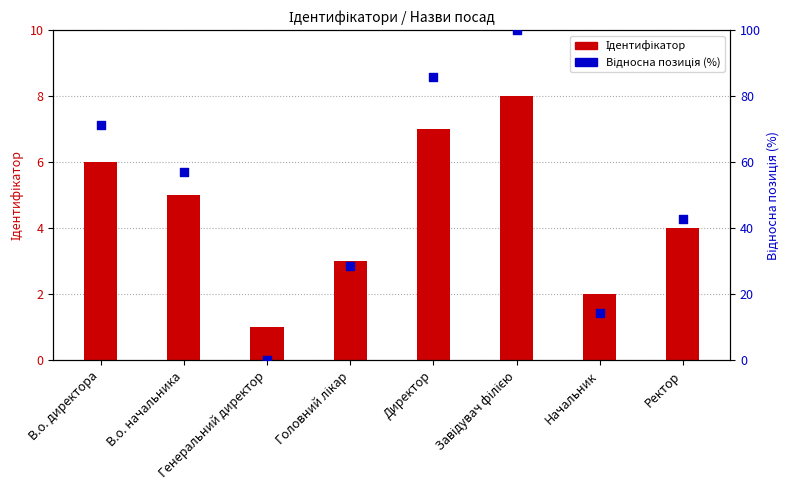

At how many categories does at least one series exceed 43?

4